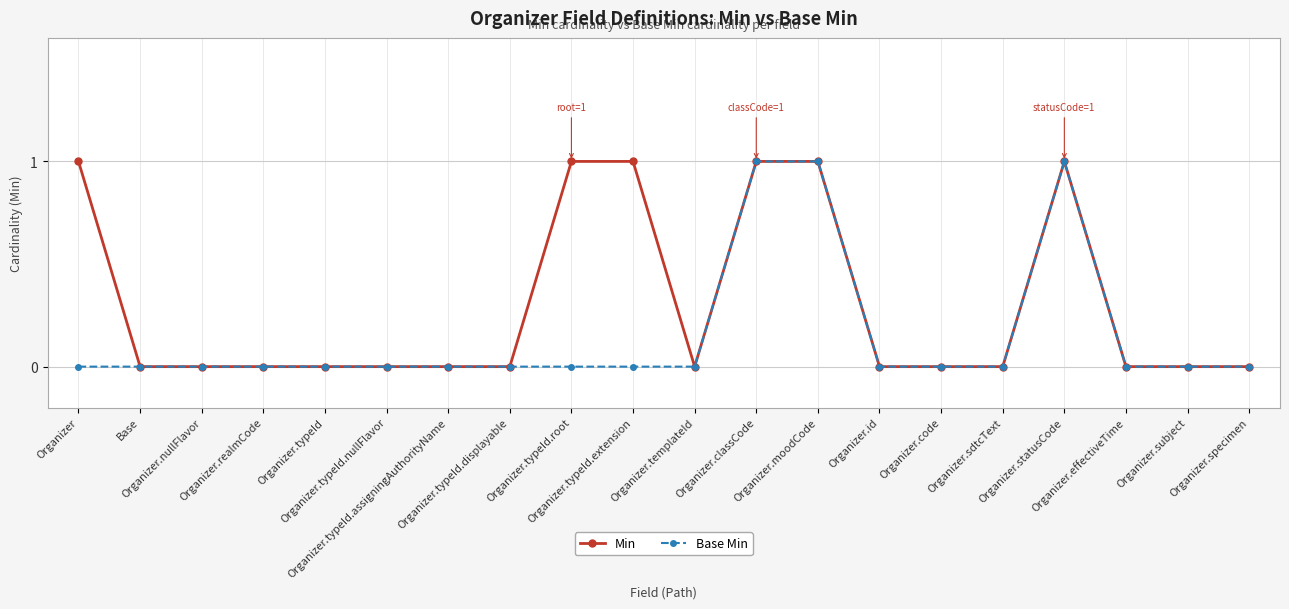

What is the label of the 12th point from the left?

Organizer.classCode